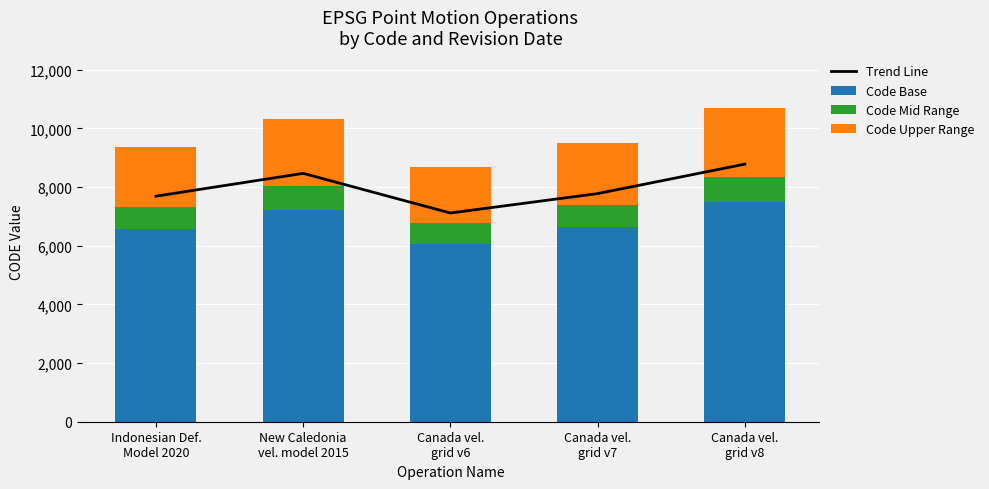

Where is Trend Line nearest to the value 7947?

Canada vel.
grid v7